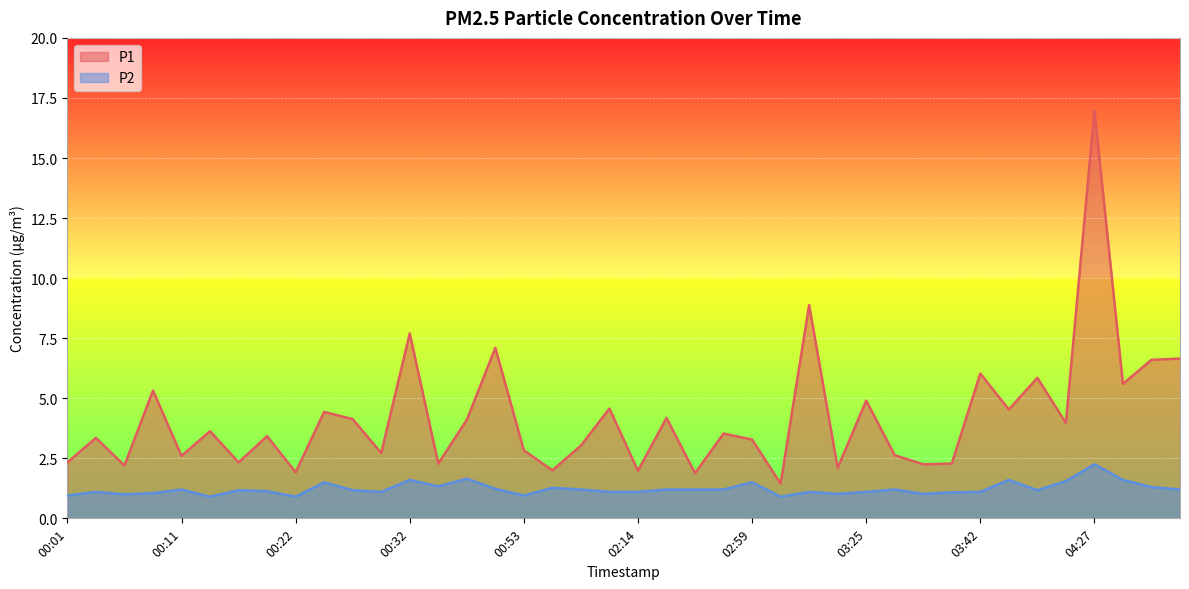

What is the label of the 35th point from the left?

03:51